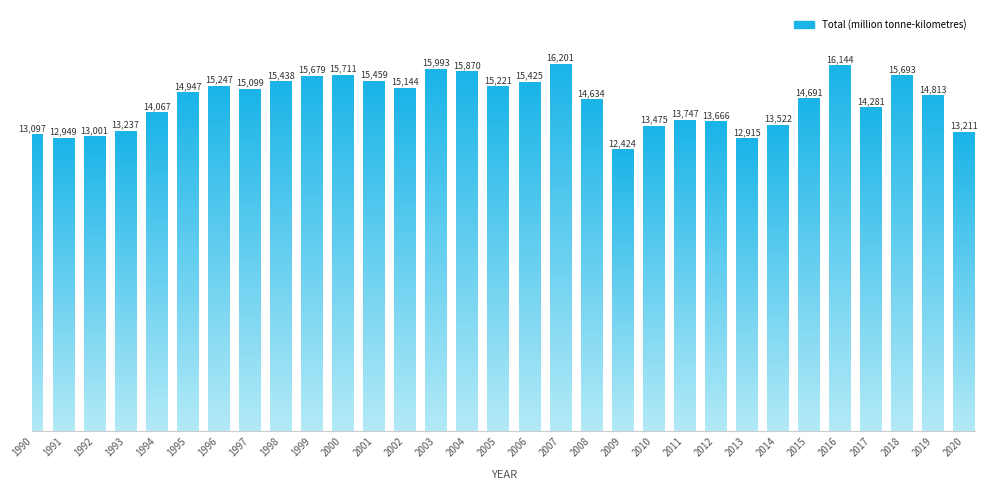

What is the difference between the second highest and second lowest values?

3229